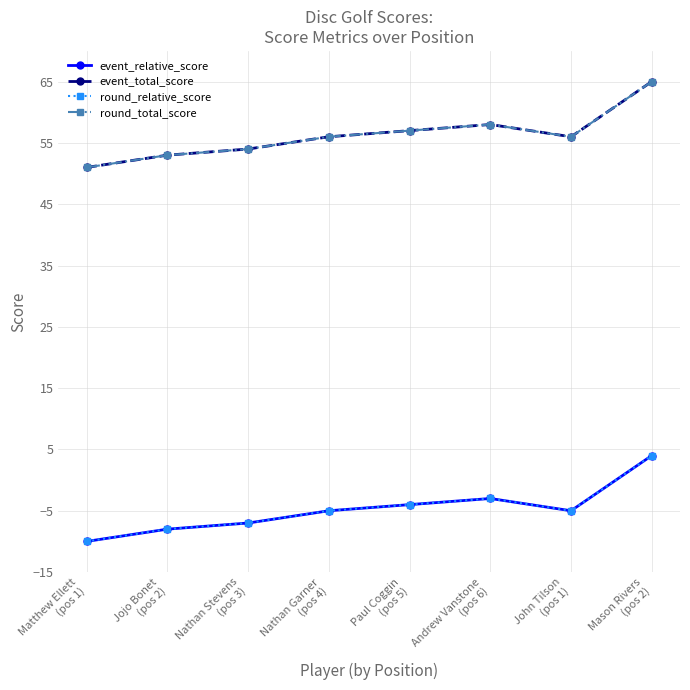

True or false: round_relative_score and event_total_score intersect in this chart.

False